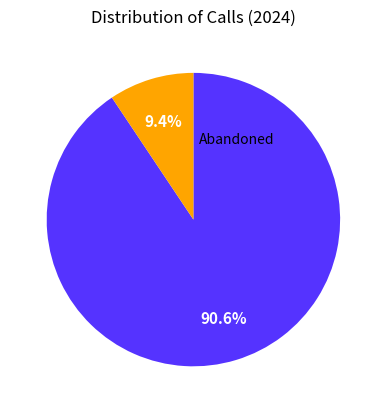

Is there a majority slice in this chart?

Yes